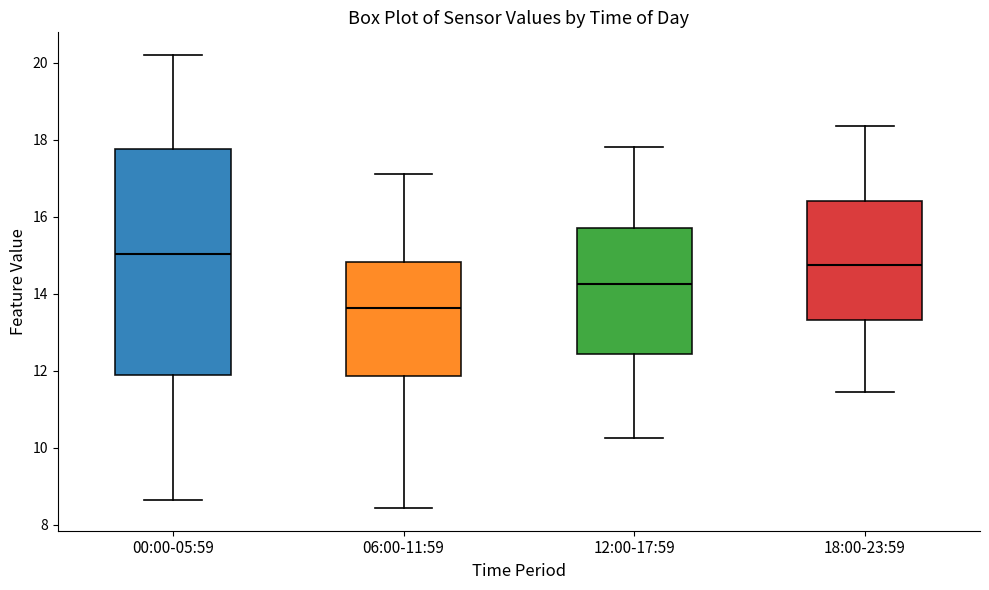

Where is the lower edge of the box for 00:00-05:59 on the y-axis? The values are not printed on the chart, so give them approximately, as read against the axis.

11.8